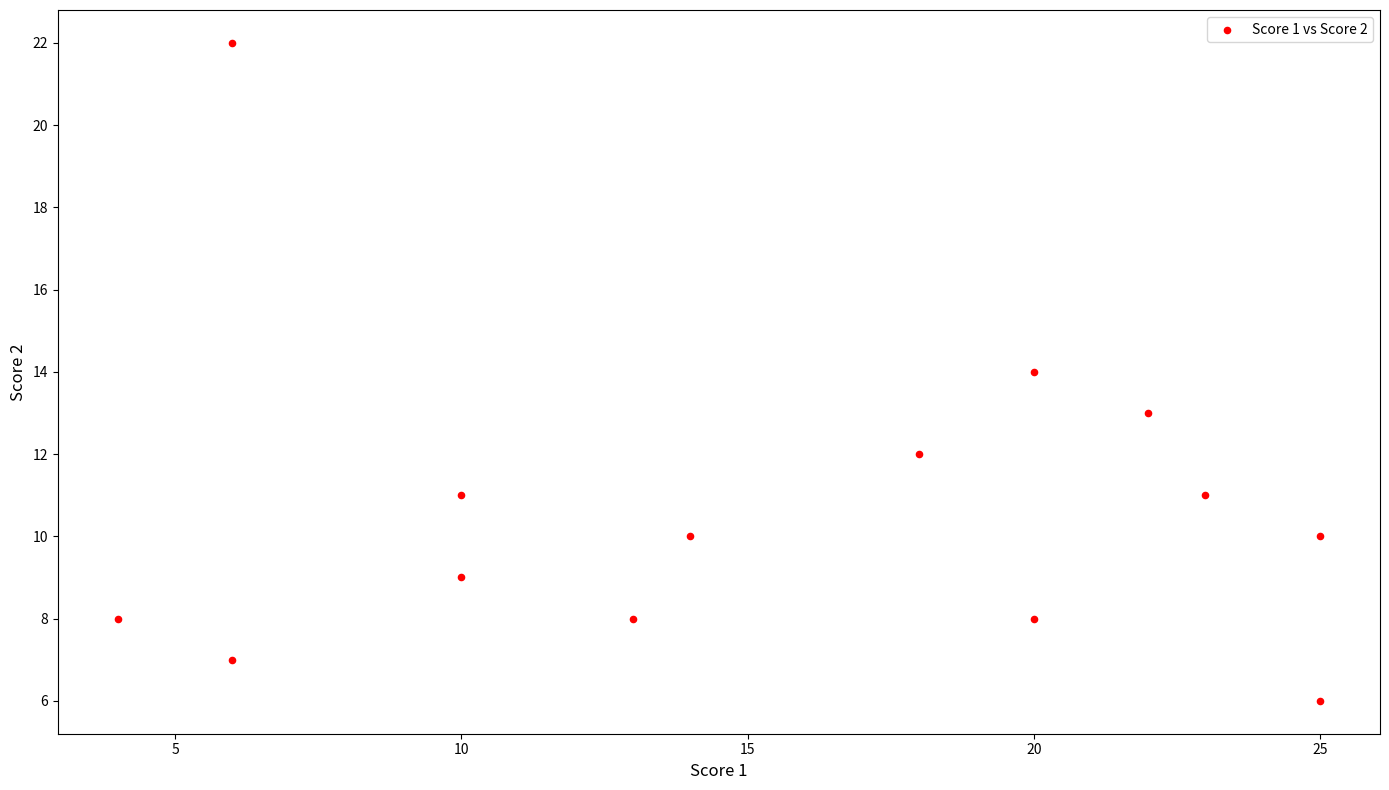

What is the range of X values (max minus min)?

21